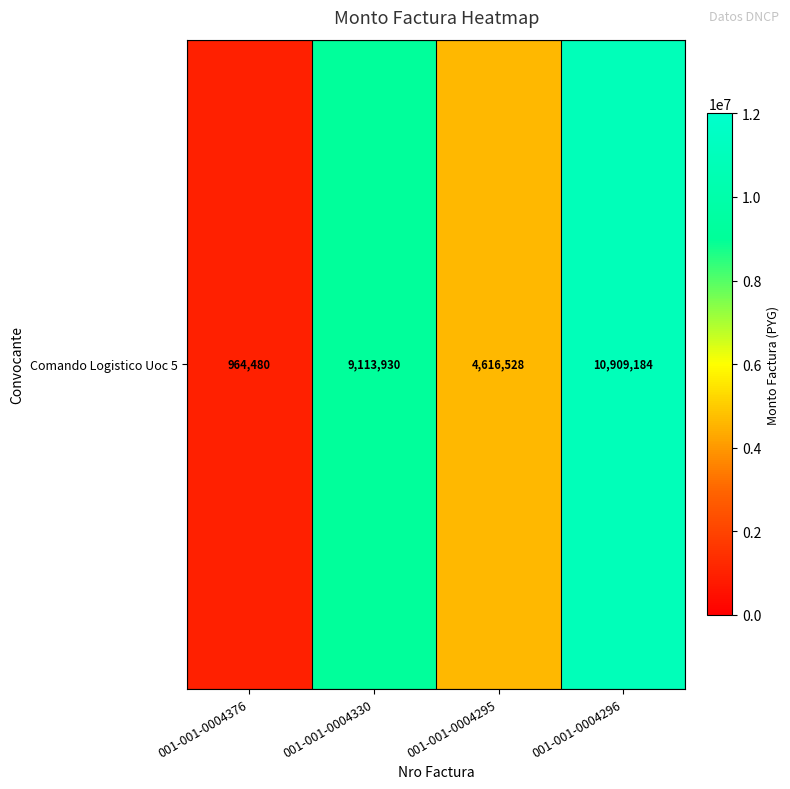

What is the minimum value shown in the chart?

964480